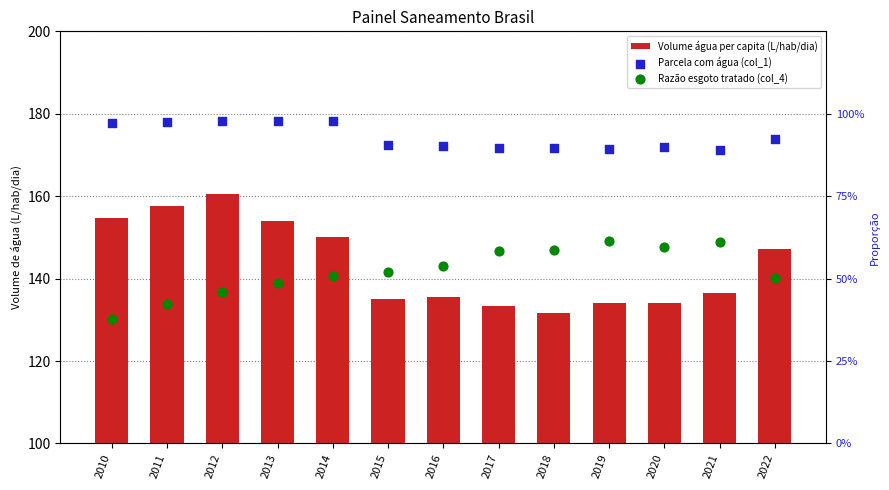

Which series has the largest total across all categories?

Volume água per capita (L/hab/dia)